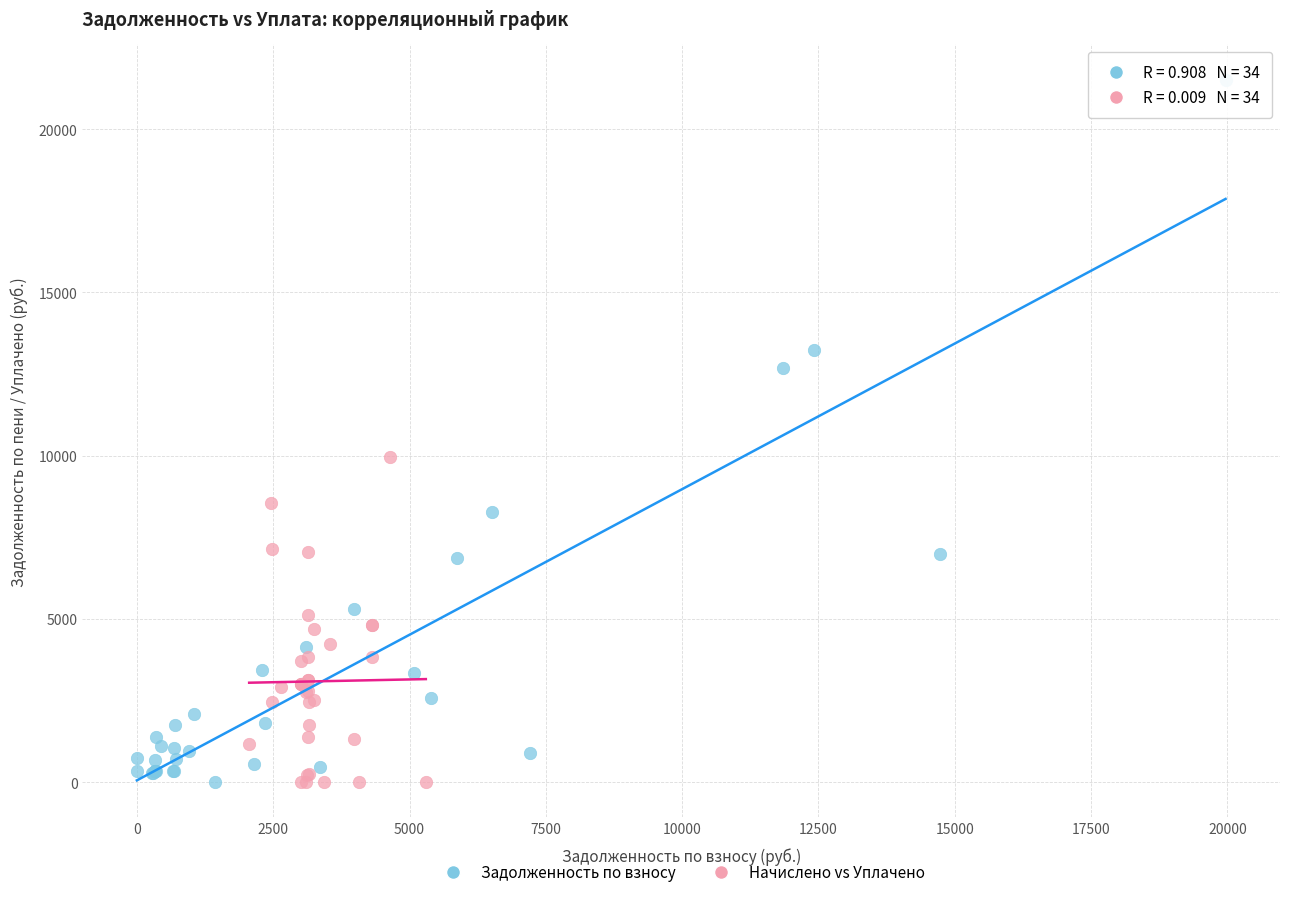

Which series reaches the maximum Y coordinate?

Задолженность по взносу